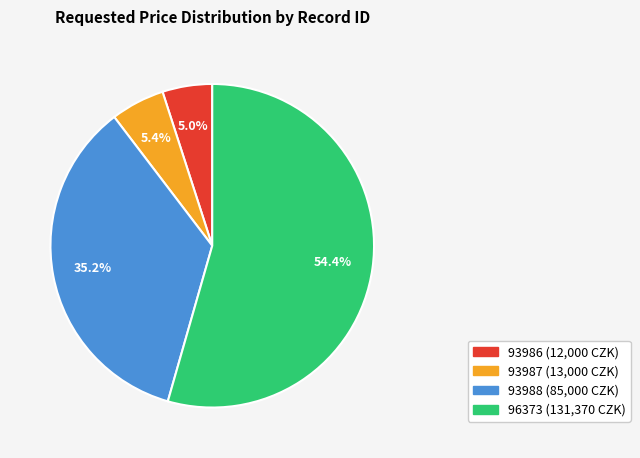

To the nearest percent, what is the difference between the largest and smallest slice percentages?

49%